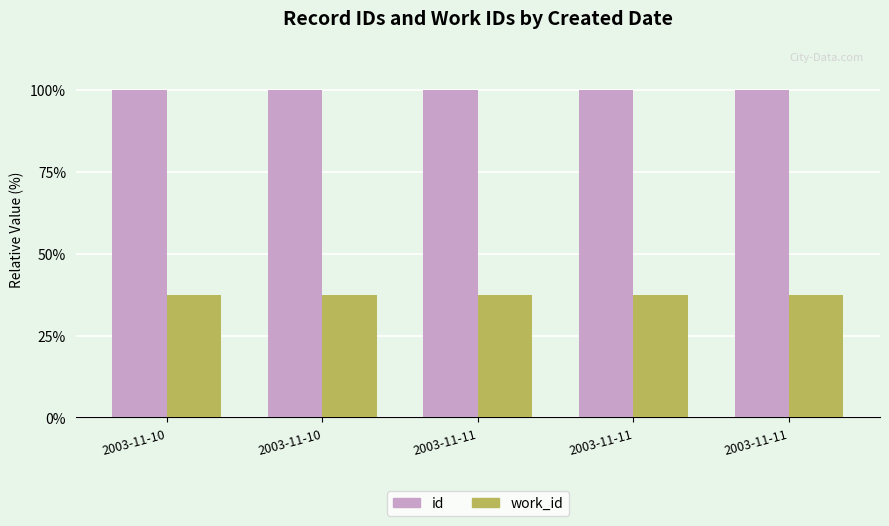

The value of work_id at 2003-11-11 is 37.4. True or false?

True